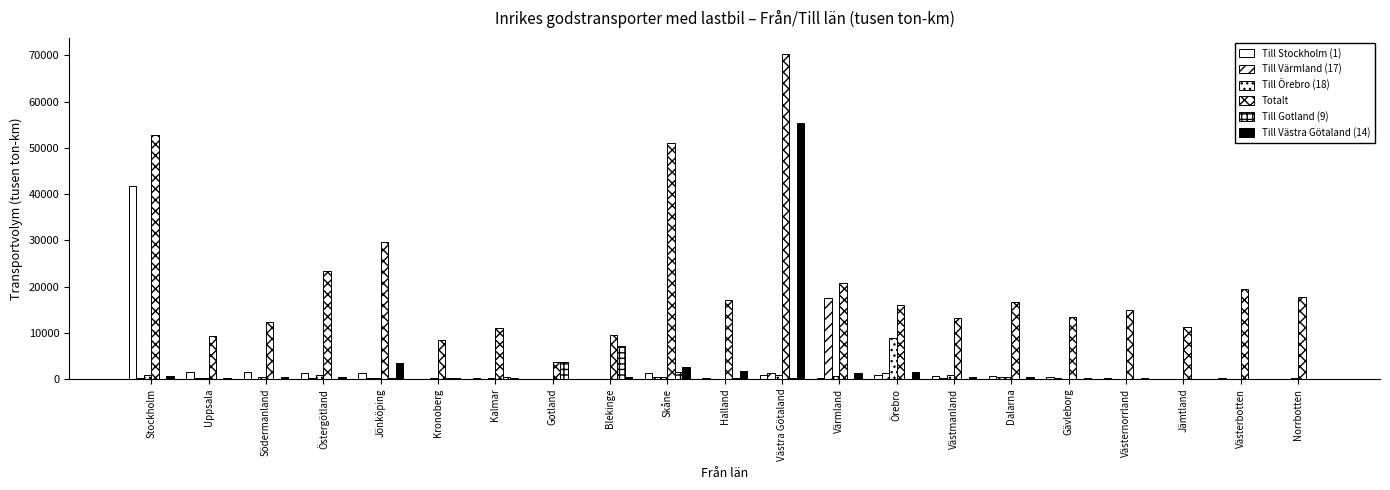

How many distinct data groups are displayed?

6